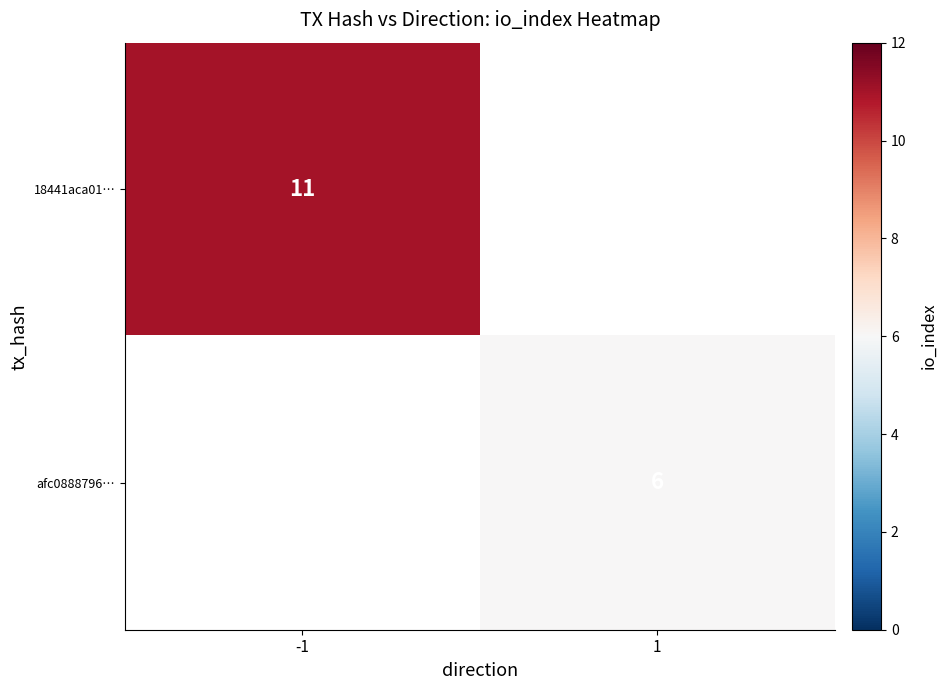

Is it true that 18441aca01… equals 15 at -1?

False